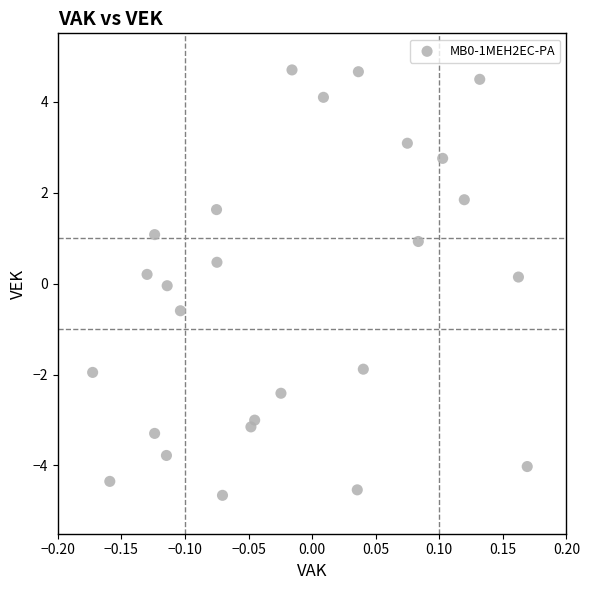

What is the range of X values (max minus min)?

0.3